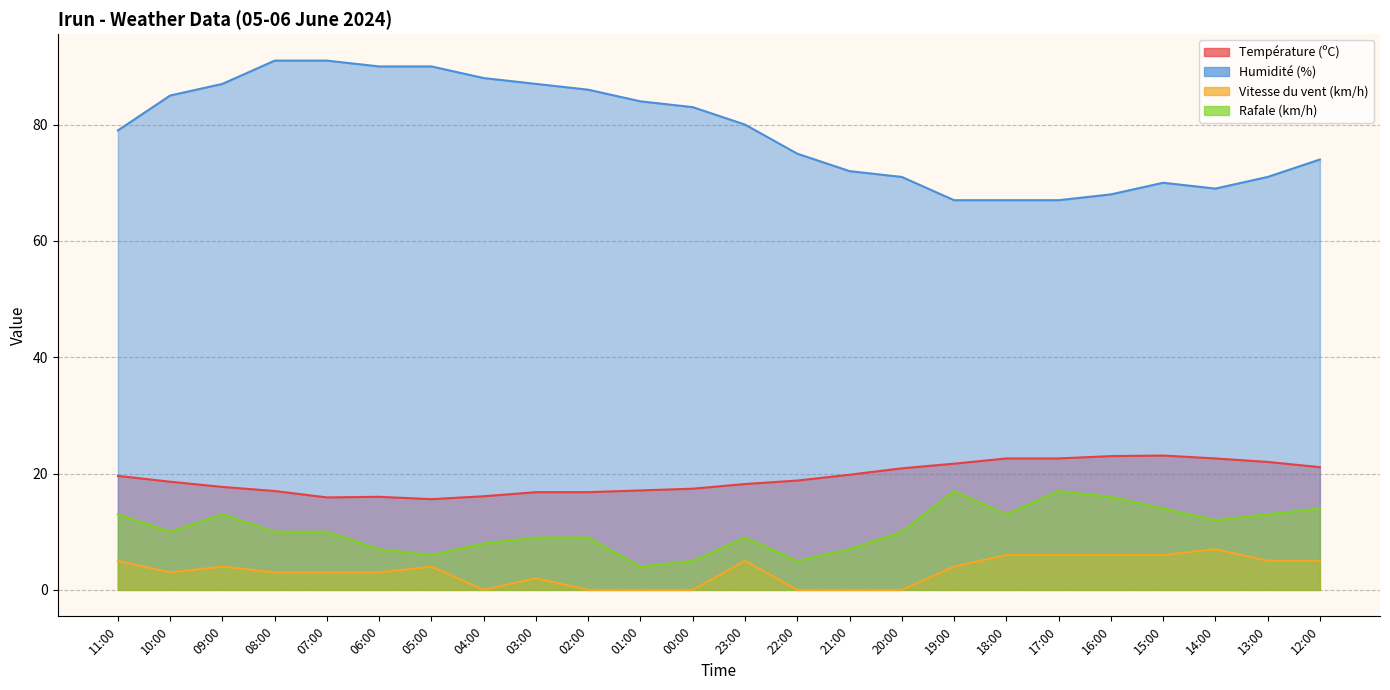

In Vitesse du vent (km/h), how many points are lower than both neighbors (excluding endpoints)?

2